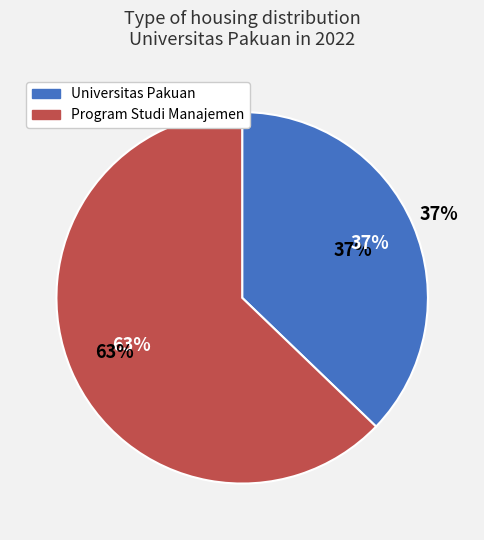

What percentage is the Program Studi Manajemen slice, to the nearest percent?

63%